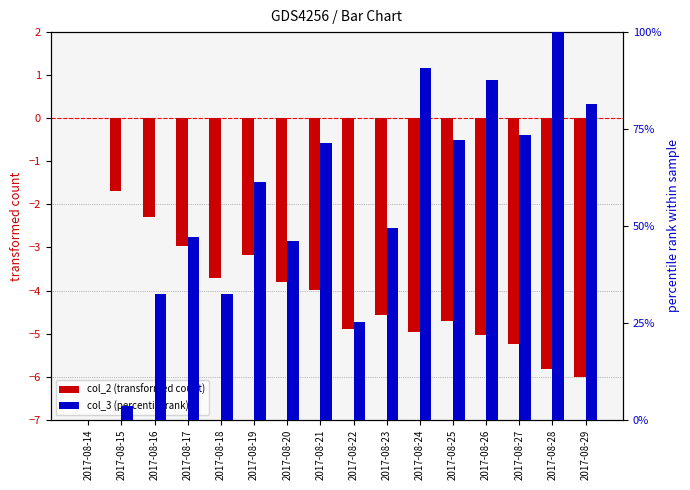

Which category has the lowest value in the col_3 (percentile rank) series?

2017-08-14